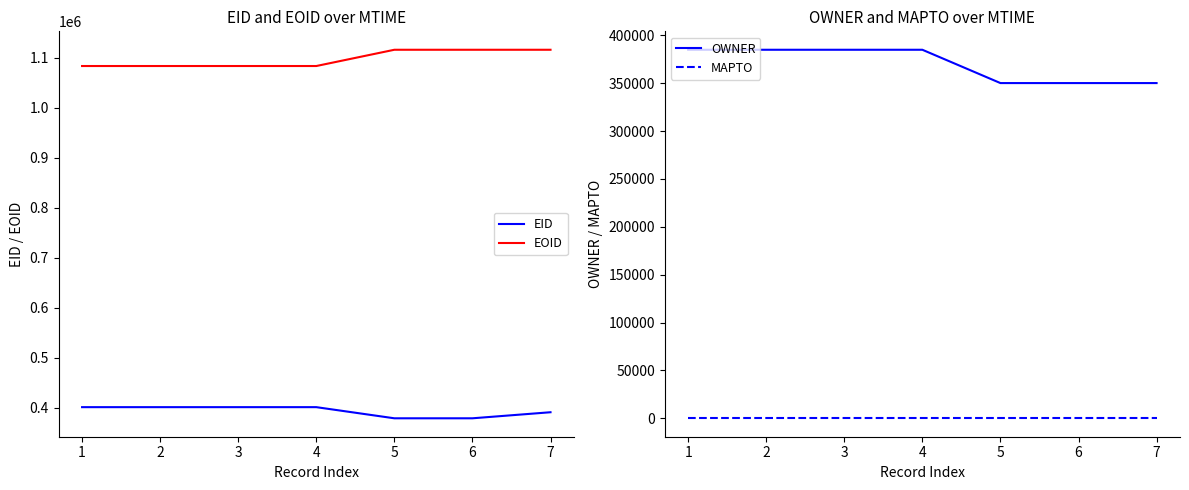

At which label is MAPTO closest to 0?

1